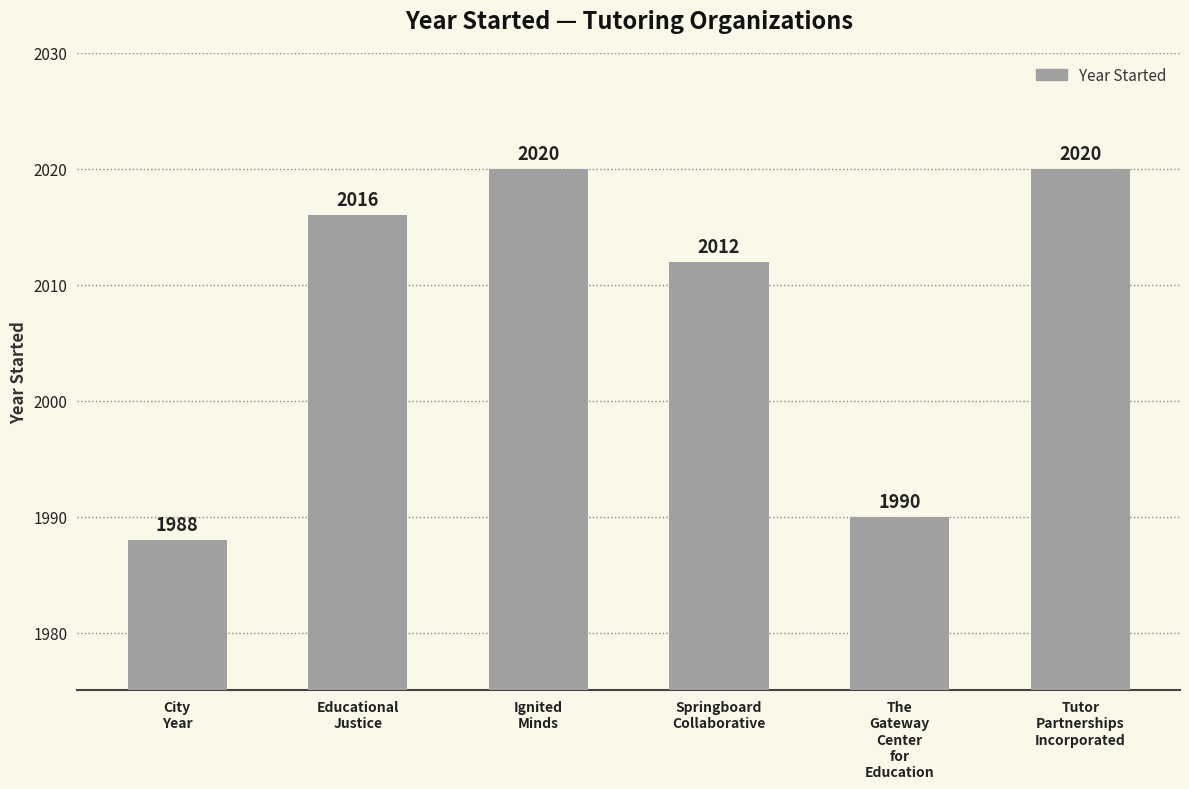

The value at Ignited
Minds is 2020. True or false?

True